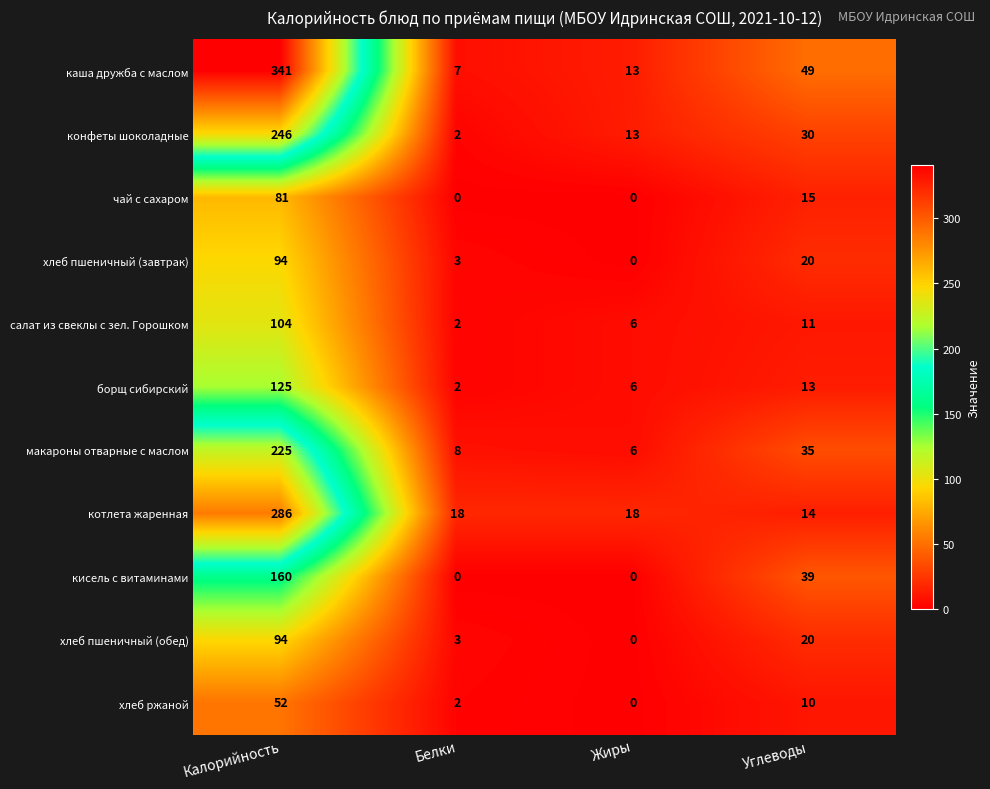

How many data points in кисель с витаминами are less than 39?

2